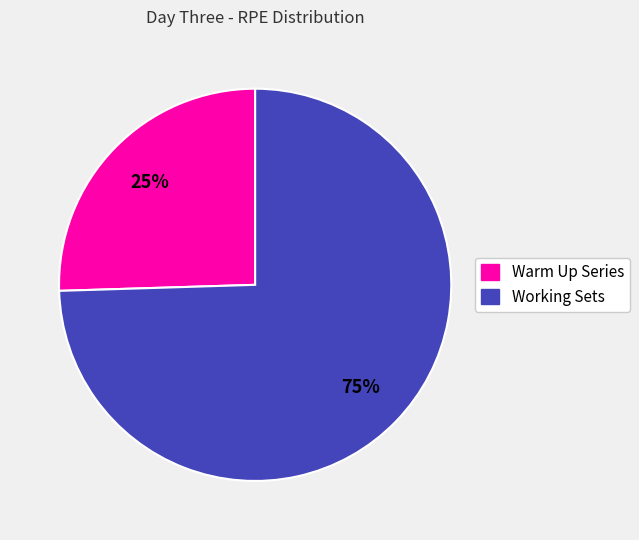

To the nearest percent, what is the average slice percentage?

50%